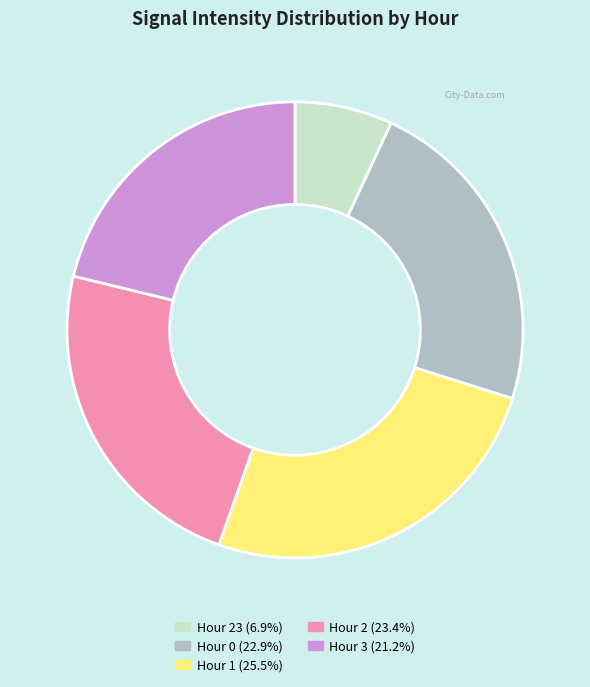

Does any single category account for the majority?

No